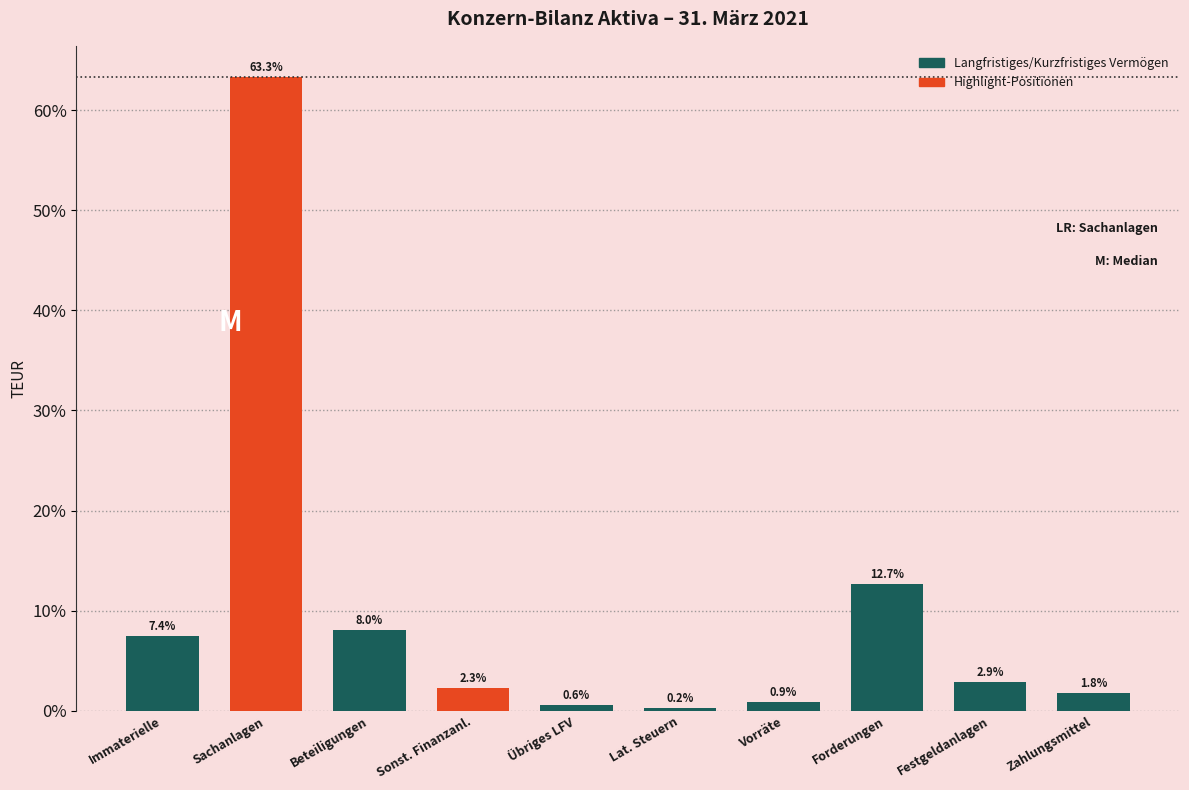

Reading left to right, what are all the values shown in this chart?

Immaterielle=7.4	Sachanlagen=63.3	Beteiligungen=8.0	Sonst. Finanzanl.=2.3	Übriges LFV=0.6	Lat. Steuern=0.2	Vorräte=0.9	Forderungen=12.7	Festgeldanlagen=2.9	Zahlungsmittel=1.8